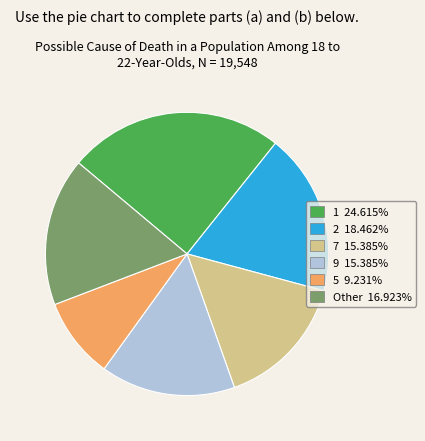

Count the number of slices in the pie.

6